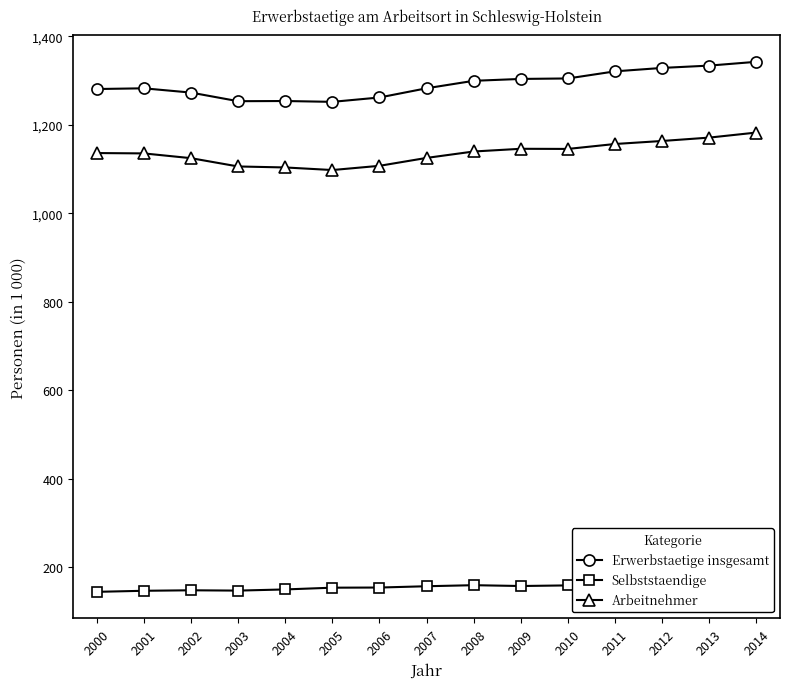

Count the number of data series in this chart.

3